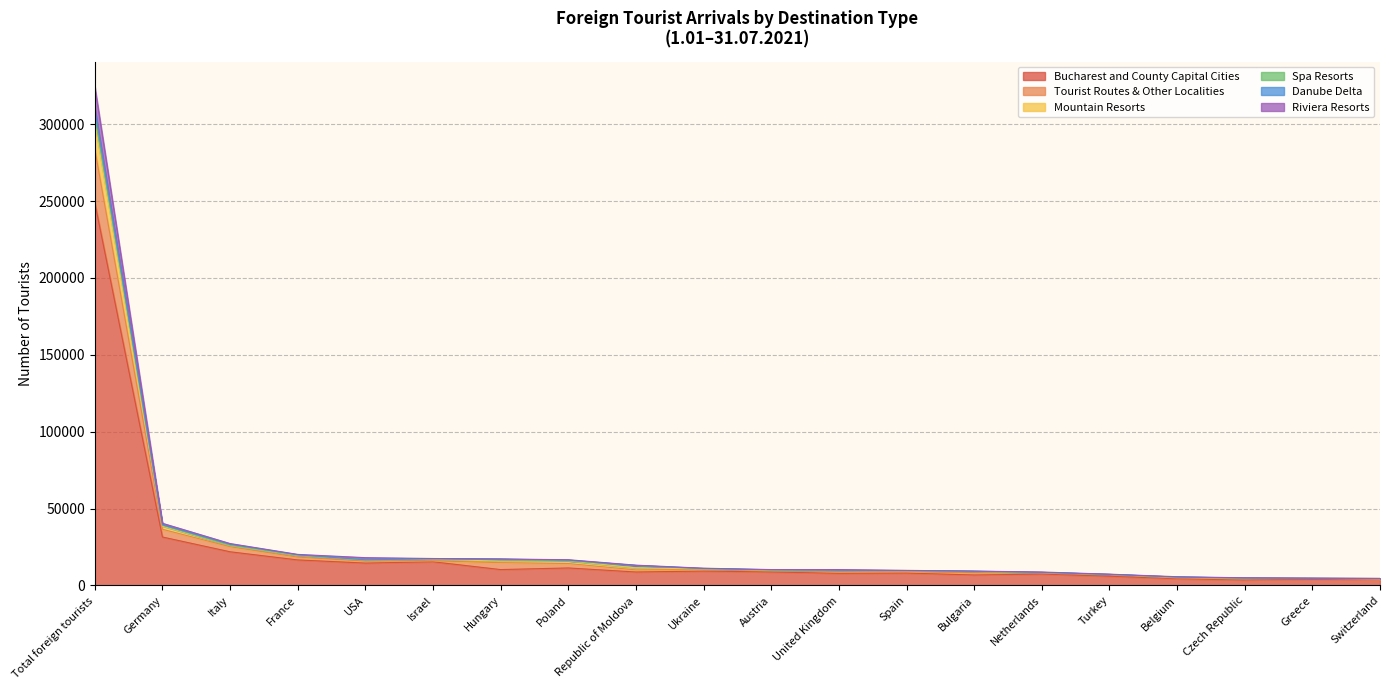

The value of Bucharest and County Capital Cities at Germany is 50713. True or false?

False